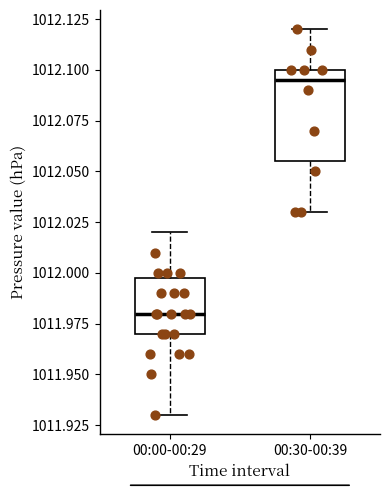

Reading left to right, transcribe this box plot: for each box, give where its median line is, the range the box spans, and where its two whiskers end, as read against the y-axis. The values are not printed on the chart, so give them approximately, as read against the axis.

00:00-00:29: median 1011.980, box 1011.970 to 1012.000, whiskers 1011.930 to 1012.020
00:30-00:39: median 1012.095, box 1012.055 to 1012.100, whiskers 1012.030 to 1012.120